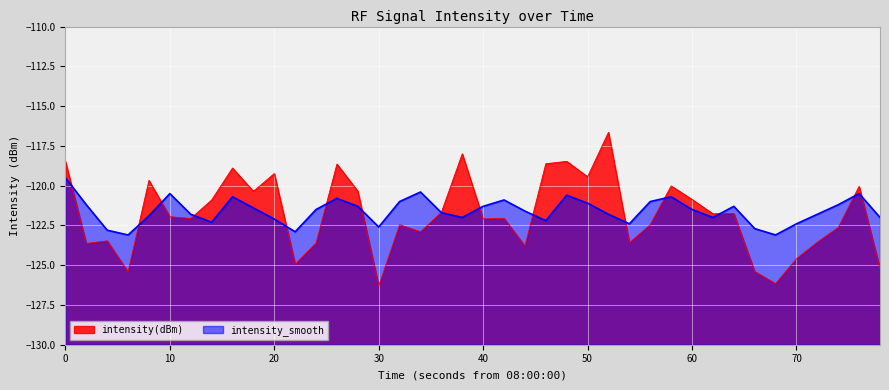

The value of intensity_smooth at 70 is -206.4. True or false?

False